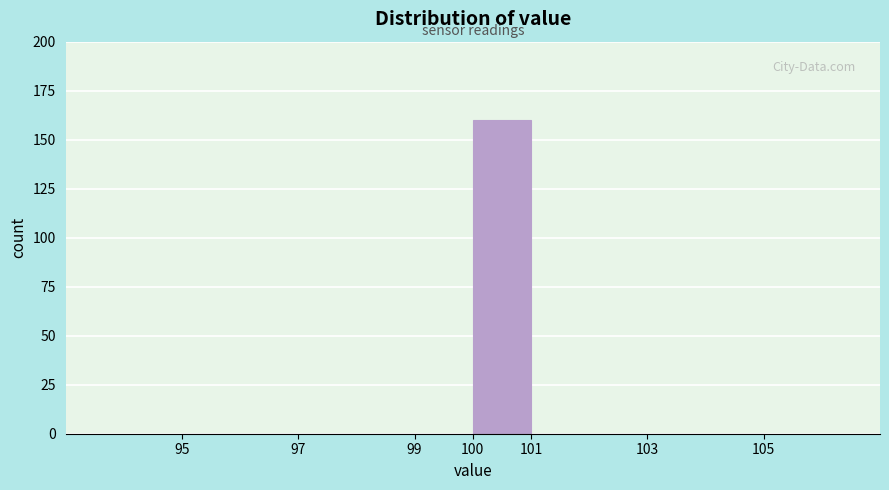

Reading left to right, transcribe this chart: for each bar, give the range it covers on the x-axis and its height. The values are not printed on the chart, so give them approximately, as read against the axis.

95 to 97: 0
97 to 99: 0
99 to 100: 0
100 to 101: 160
101 to 103: 0
103 to 105: 0